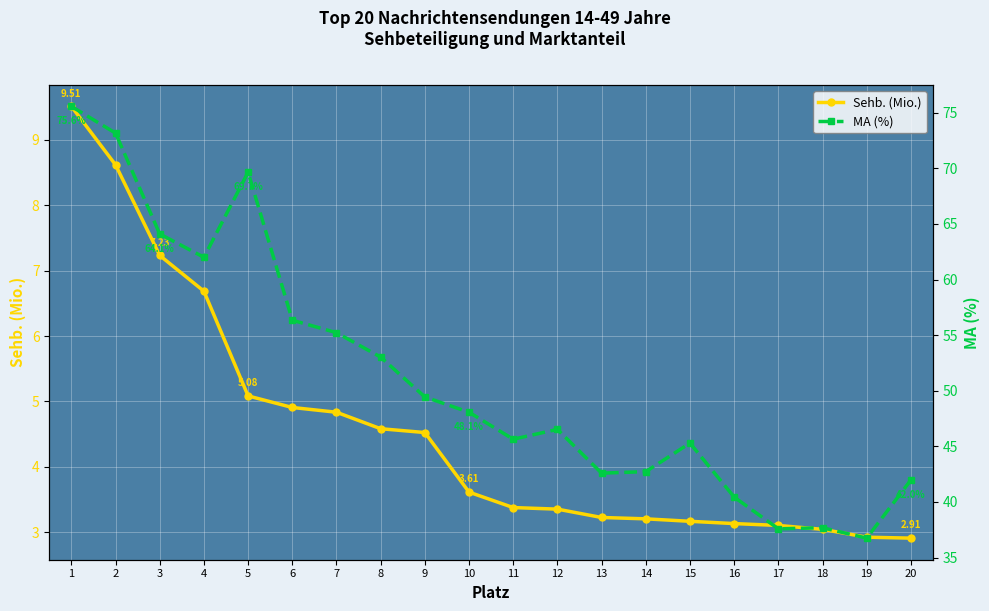

True or false: MA (%) has a value of 36.7 at 19.

True